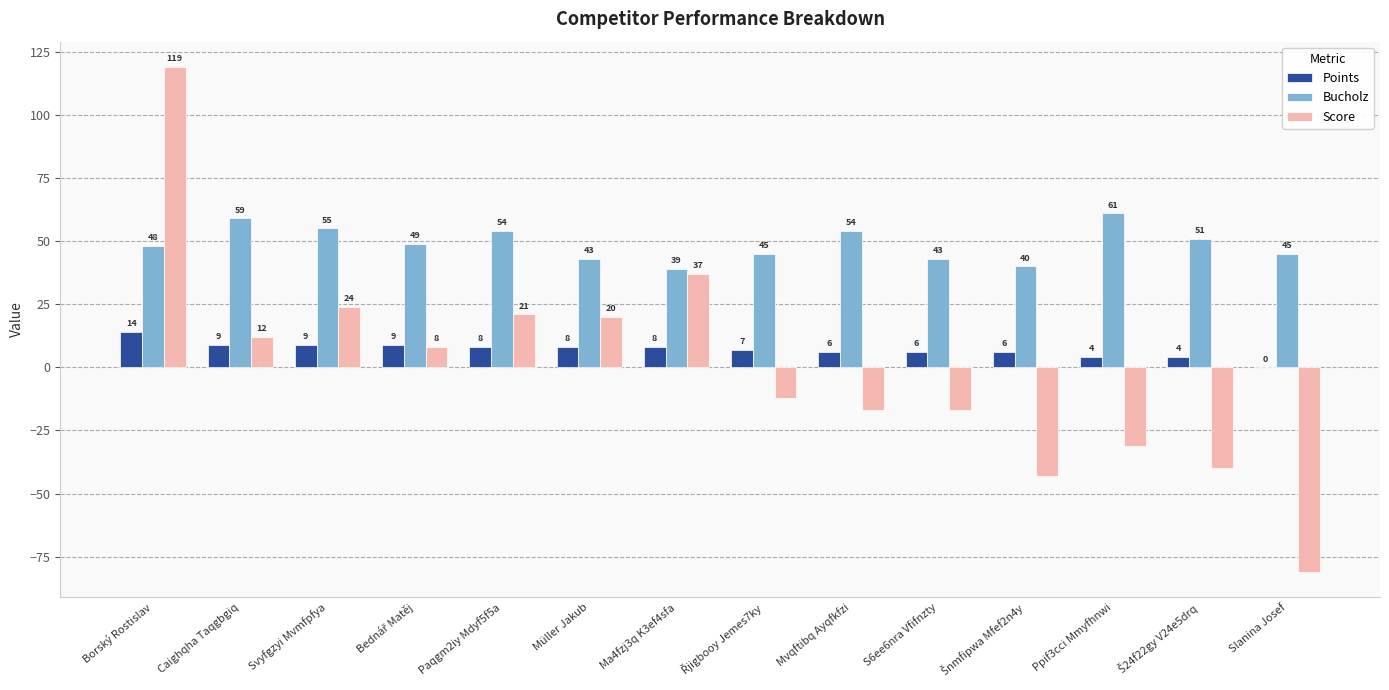

What is the total value across all series at Caighqha Taqgbgiq?

80